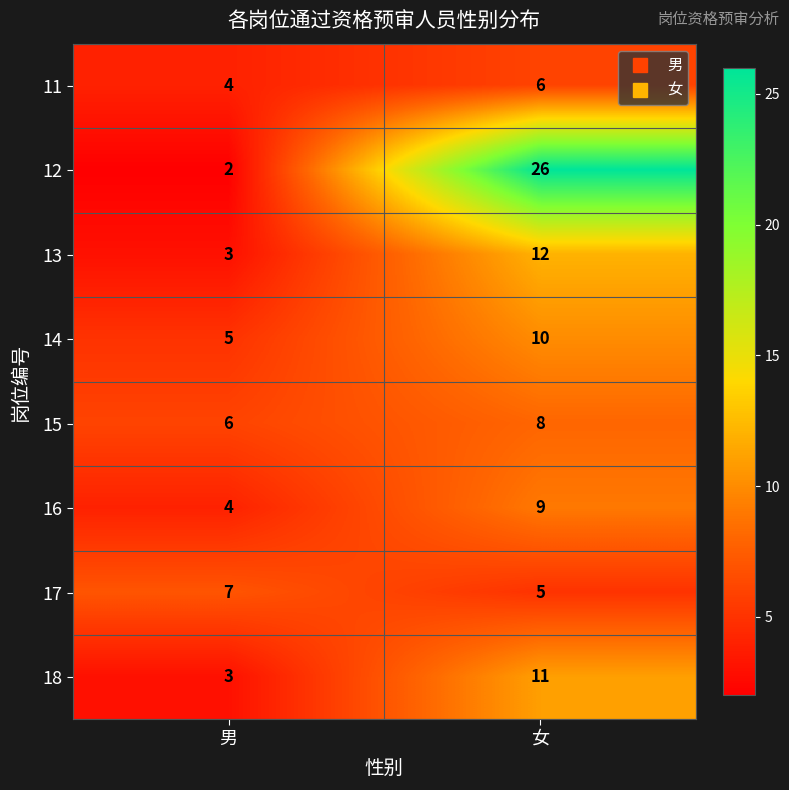

Reading right to left, list all the values displayed in this chart.

11: 女=6	男=4
12: 女=26	男=2
13: 女=12	男=3
14: 女=10	男=5
15: 女=8	男=6
16: 女=9	男=4
17: 女=5	男=7
18: 女=11	男=3